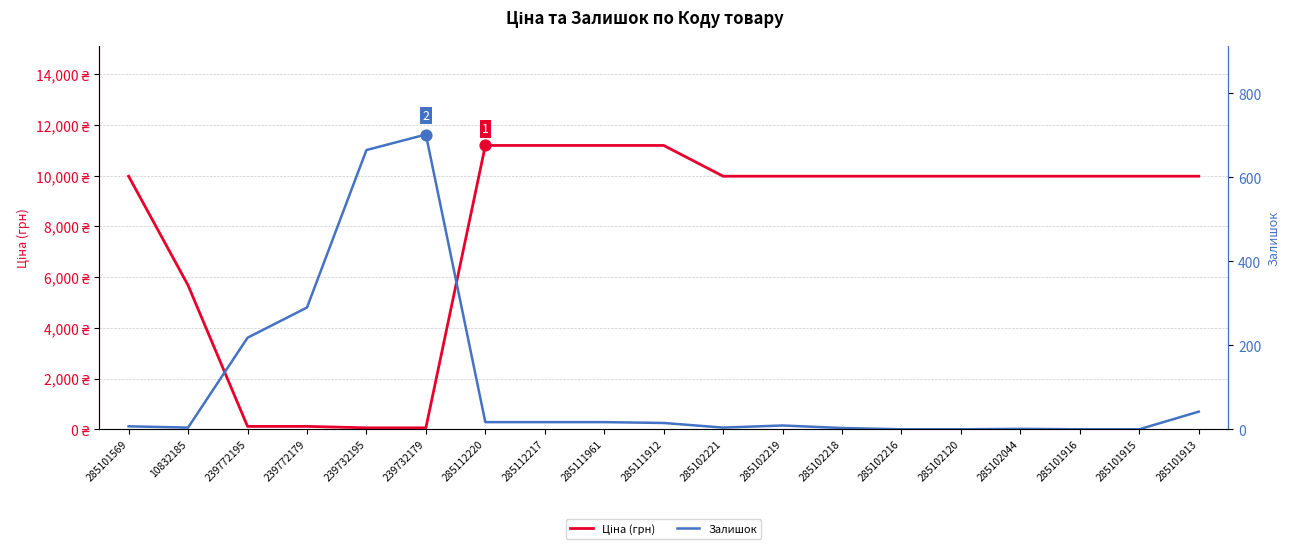

Is the value of Залишок at 285101916 greater than the value of Ціна (грн) at 285102216?

No